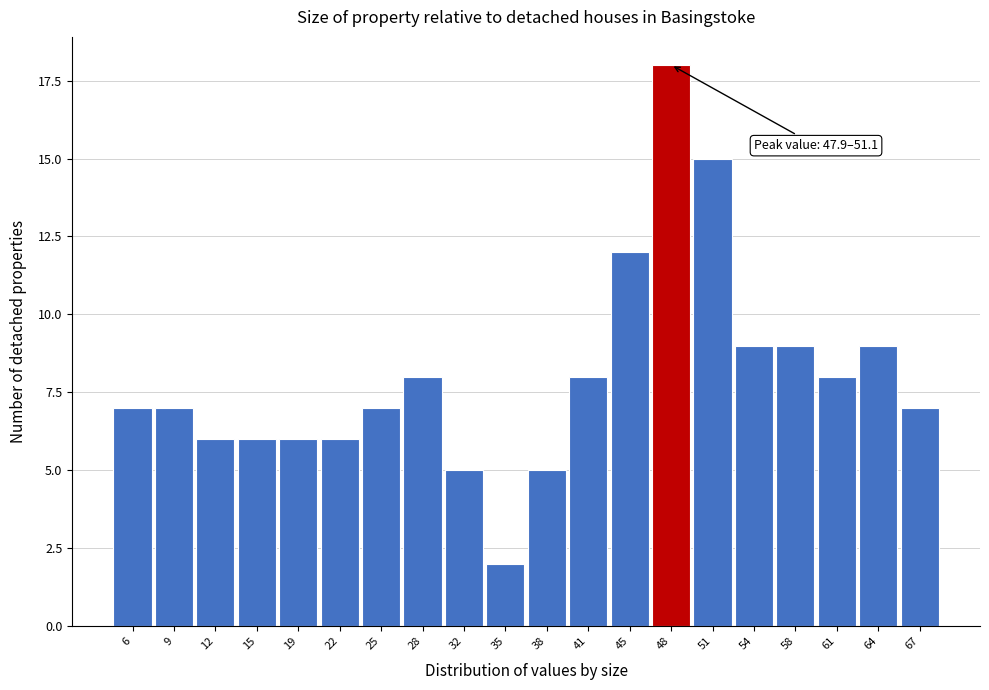

Reading right to left, transcribe all the data shown in this chart.

7	9	8	9	9	15	18	12	8	5	2	5	8	7	6	6	6	6	7	7